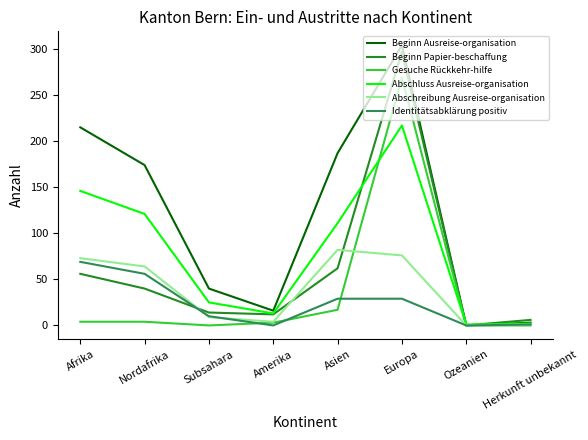

Does the chart have visible grid lines?

No